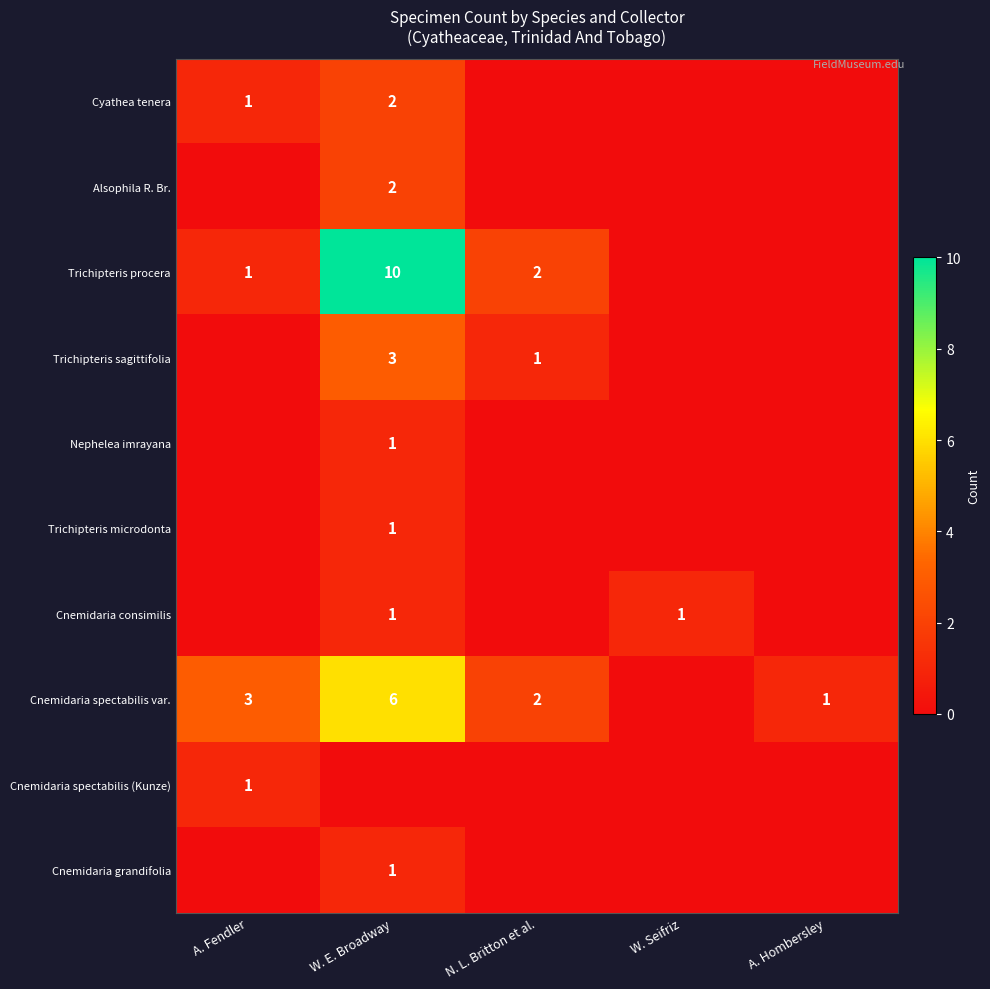

Is it true that Trichipteris procera equals 2 at N. L. Britton et al.?

True